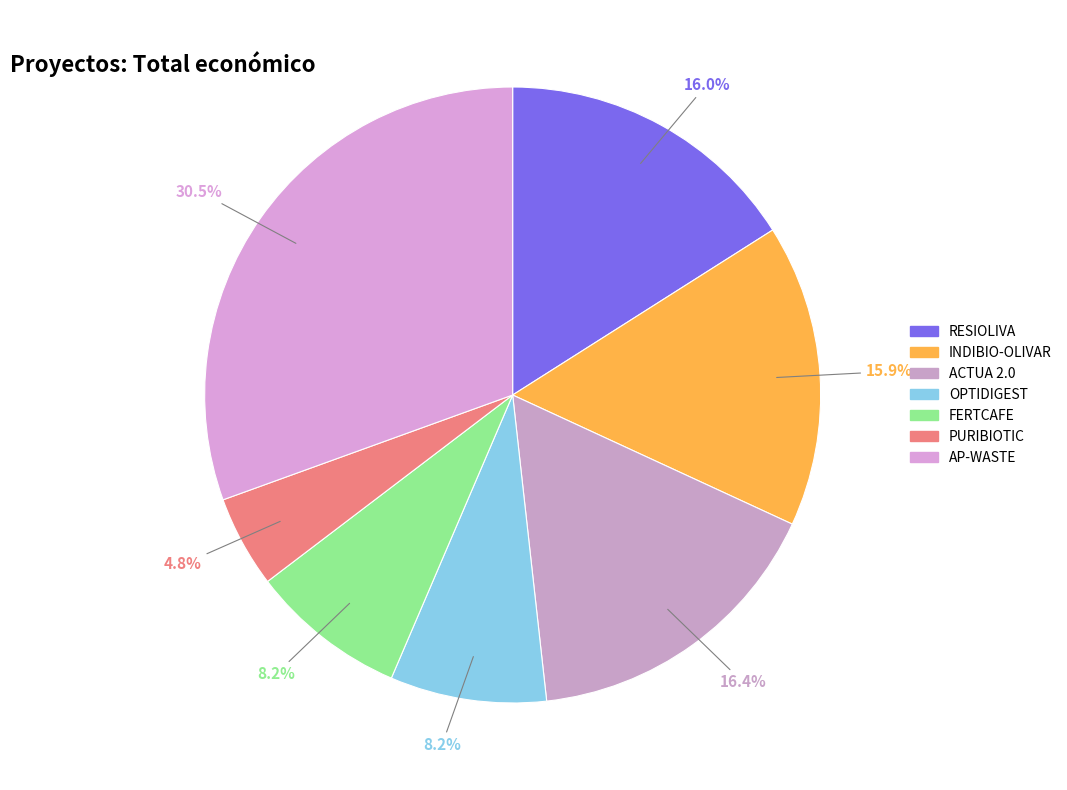

To the nearest percent, what is the difference between the largest and smallest slice percentages?

26%